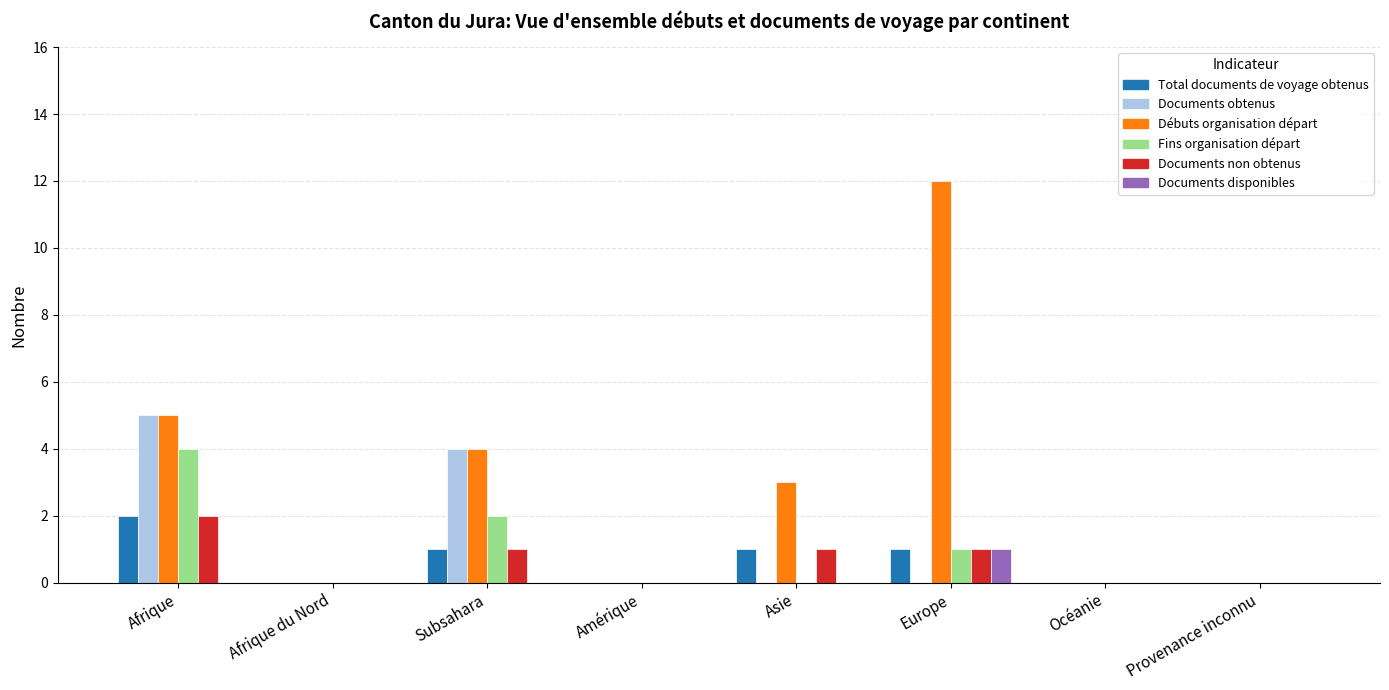

What is the approximate value of Documents obtenus at Subsahara?

4